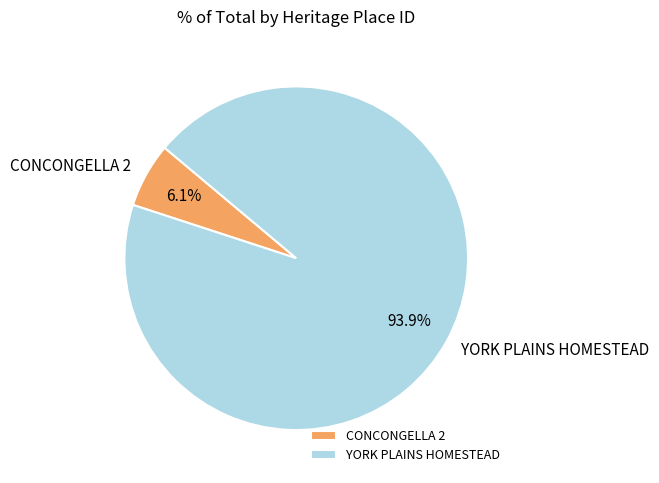

What is the smallest slice in the pie chart?

CONCONGELLA 2